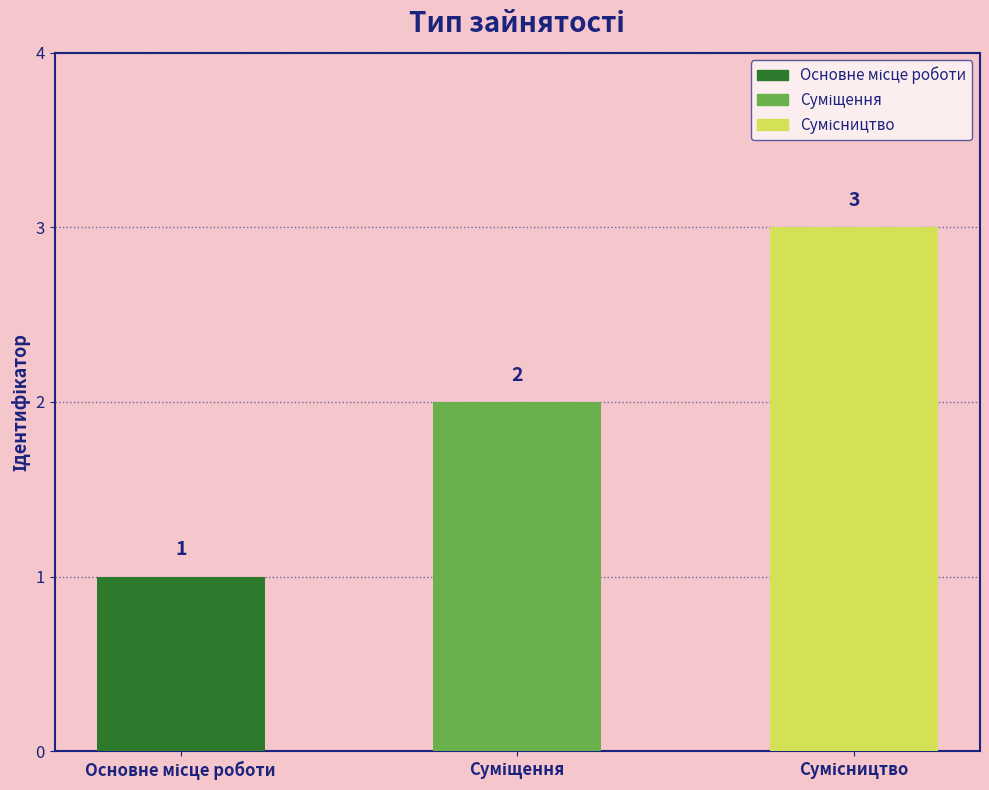

What is the smallest value displayed?

1